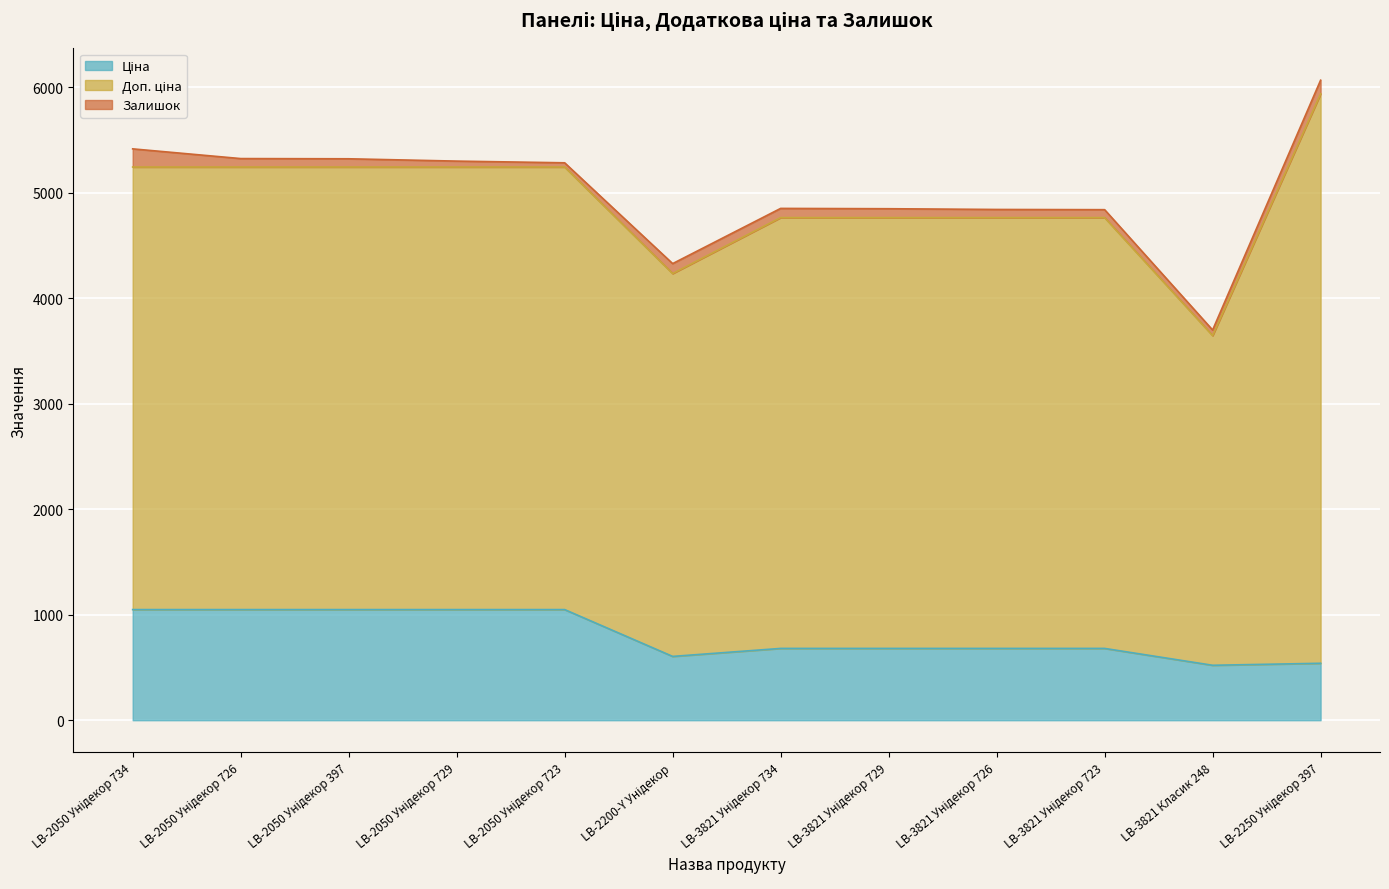

Which category has the lowest value across all series?

LB-2050 Унідекор 723